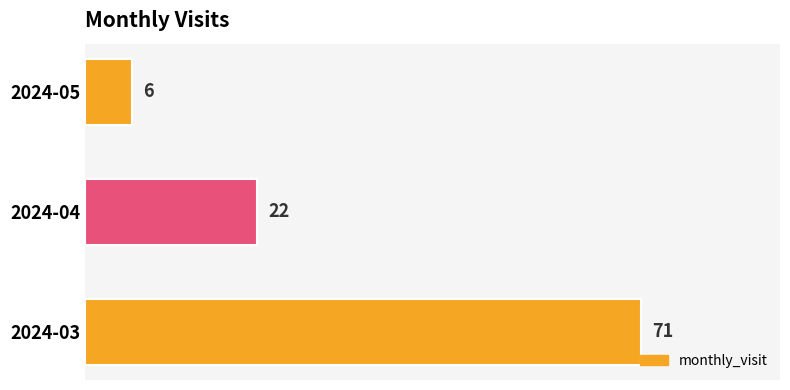

Count the number of categories in the chart.

3